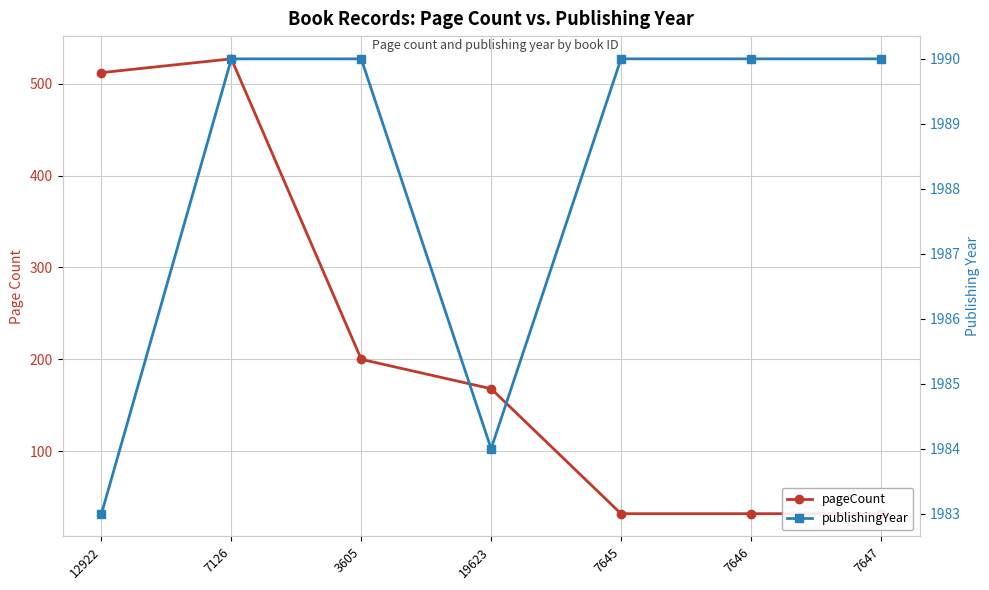

What is the label of the 4th point from the right?

19623